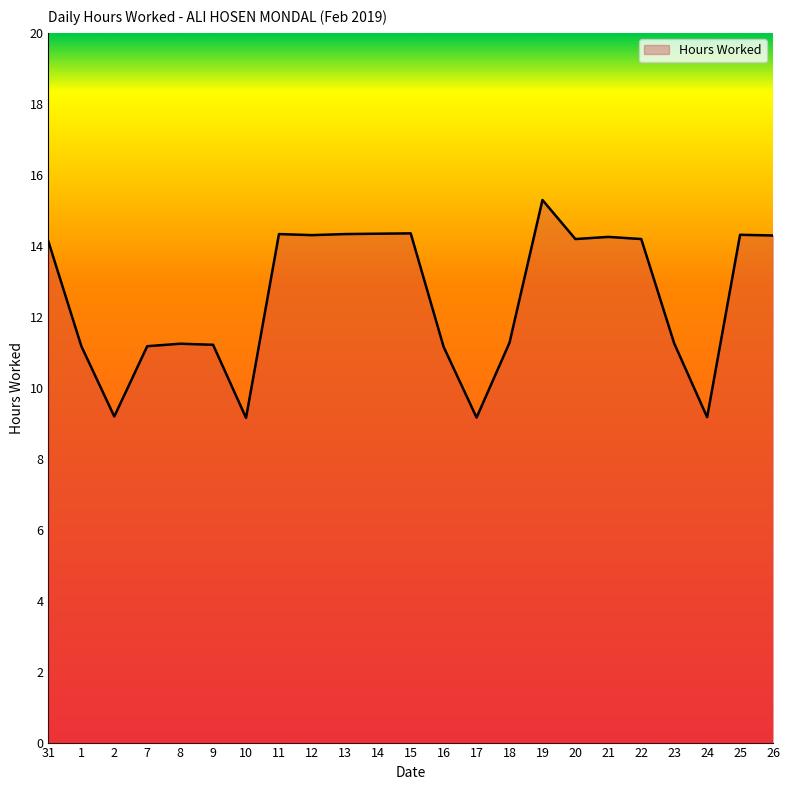

What is the difference between the maximum and minimum values?

6.1